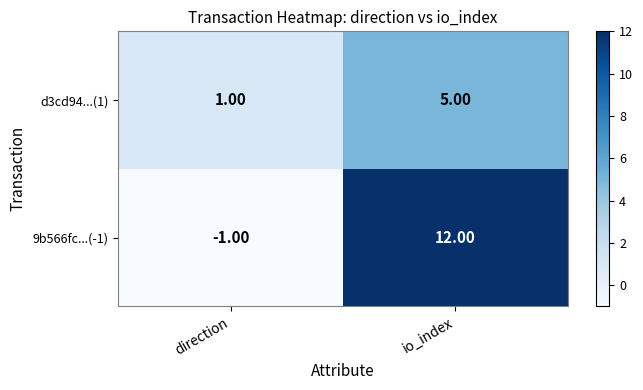

How many data points does each series have?

2